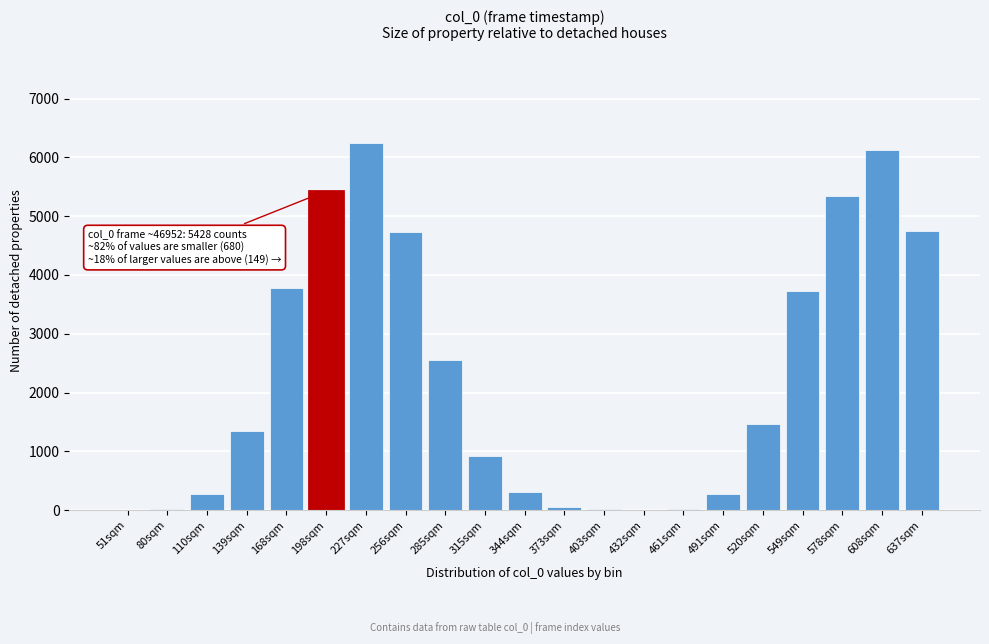

What is the change in value from 578sqm to 637sqm?

-595